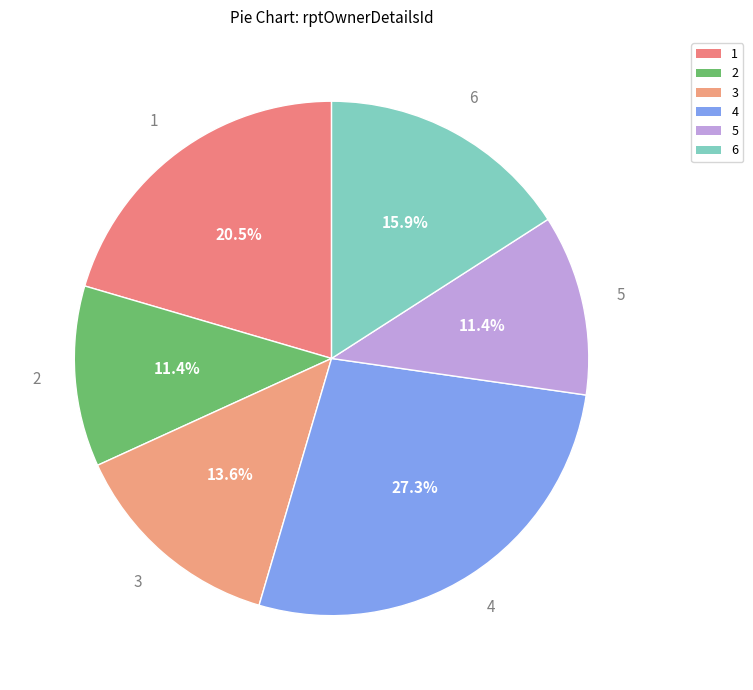

How many slices are in this pie chart?

6